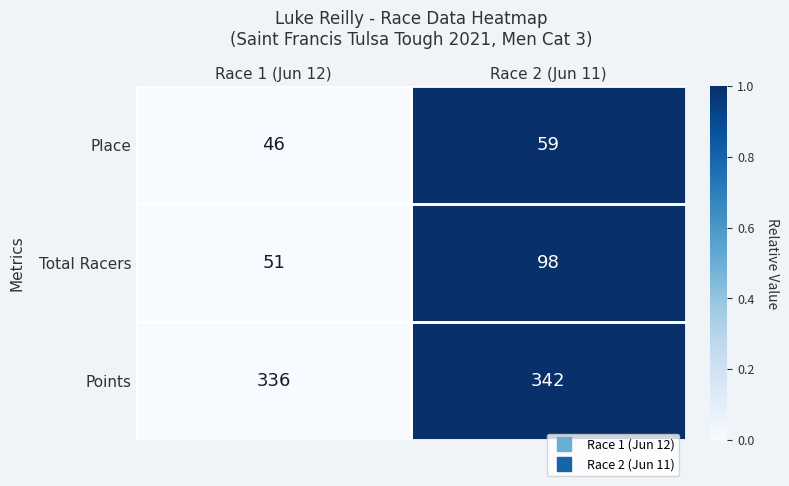

How many series are shown in this chart?

3